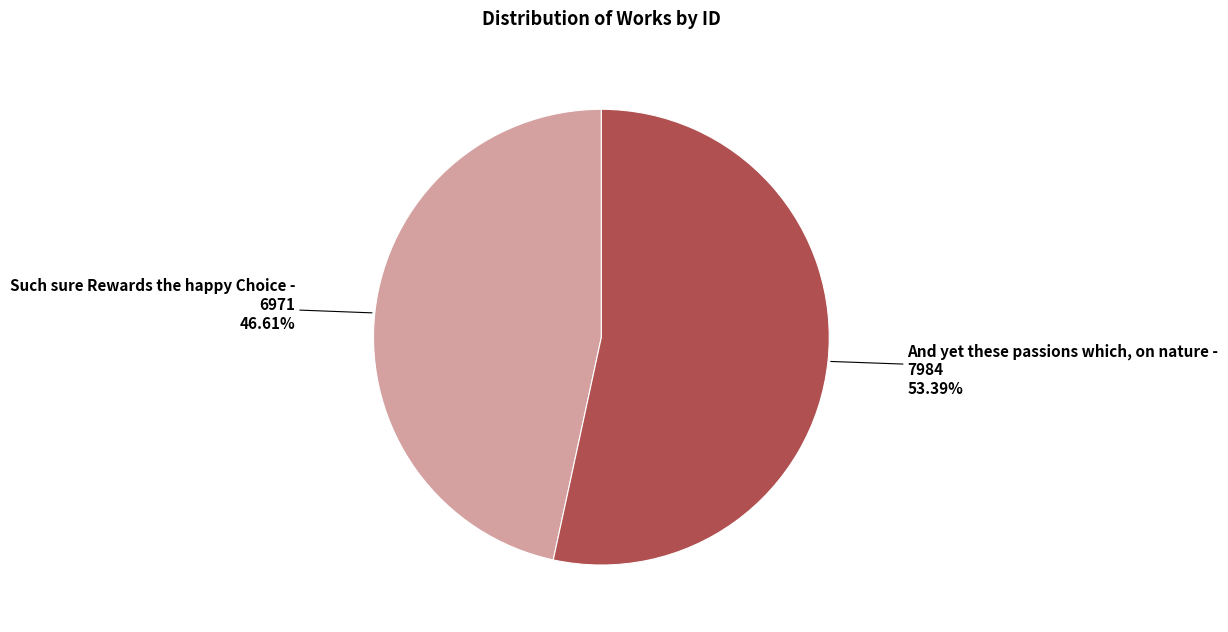

How much of the chart is everything except Such sure Rewards the happy Choice?

53.4%